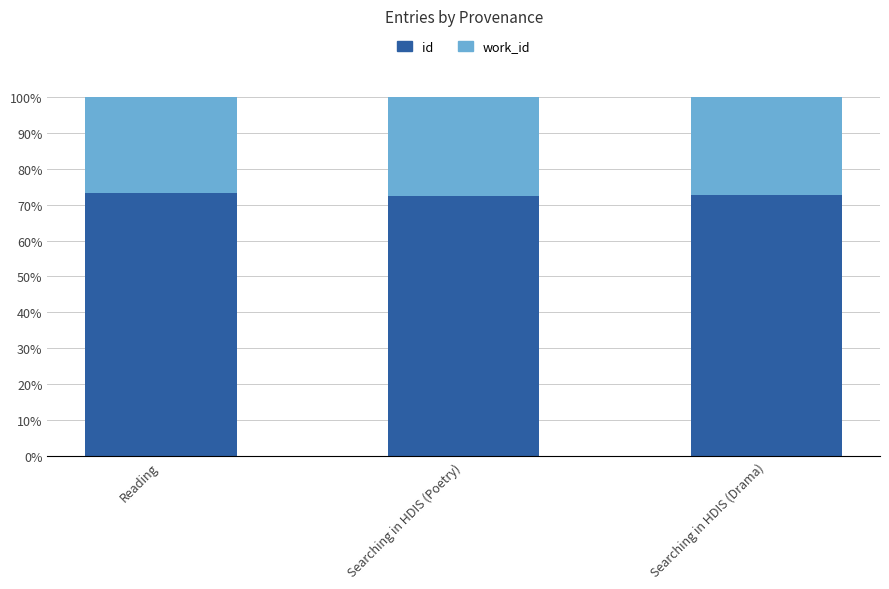

Reading left to right, transcribe the values for id.

73.3	72.5	72.5